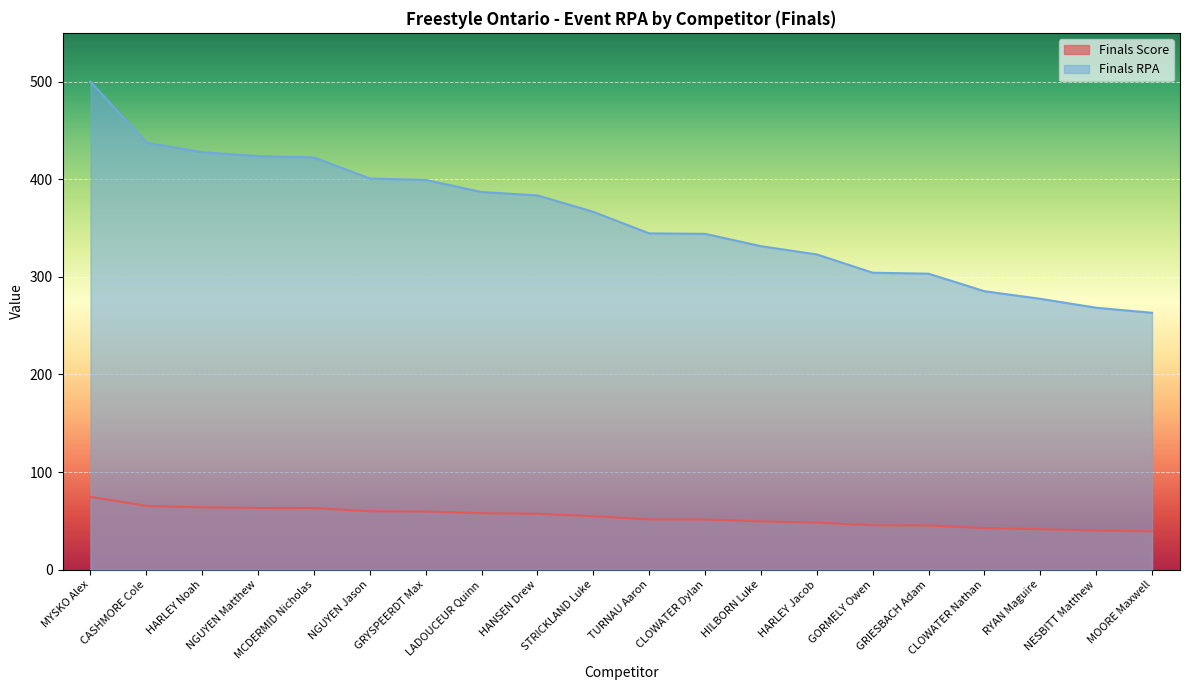

What is the difference between the highest and lowest values at NGUYEN Jason?

340.9